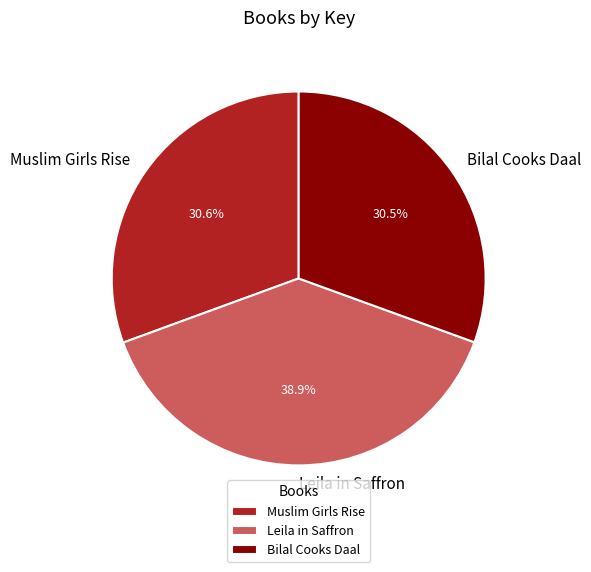

Is Bilal Cooks Daal the majority of the pie?

No